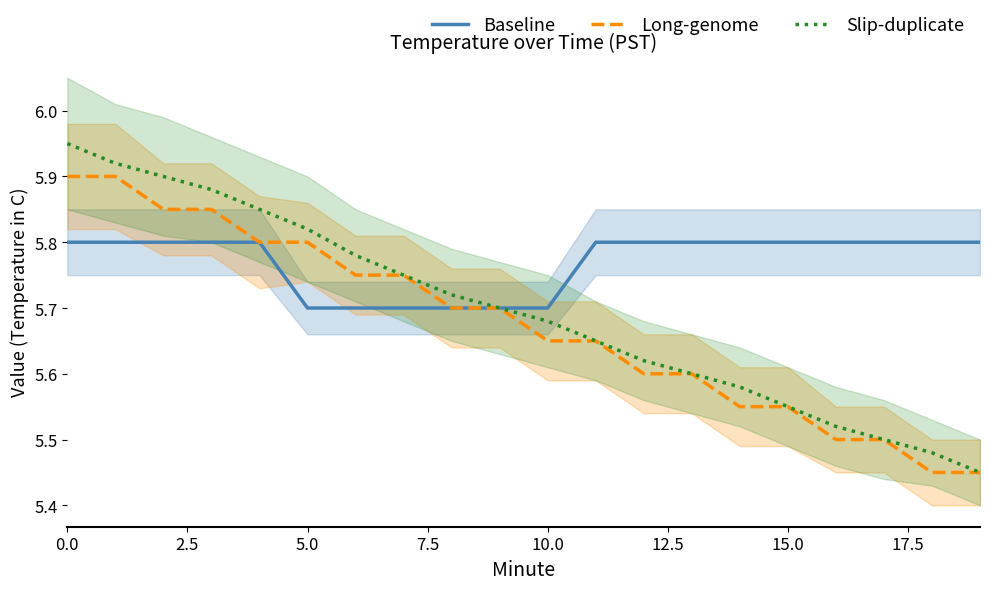

How many categories are shown in the chart?

20